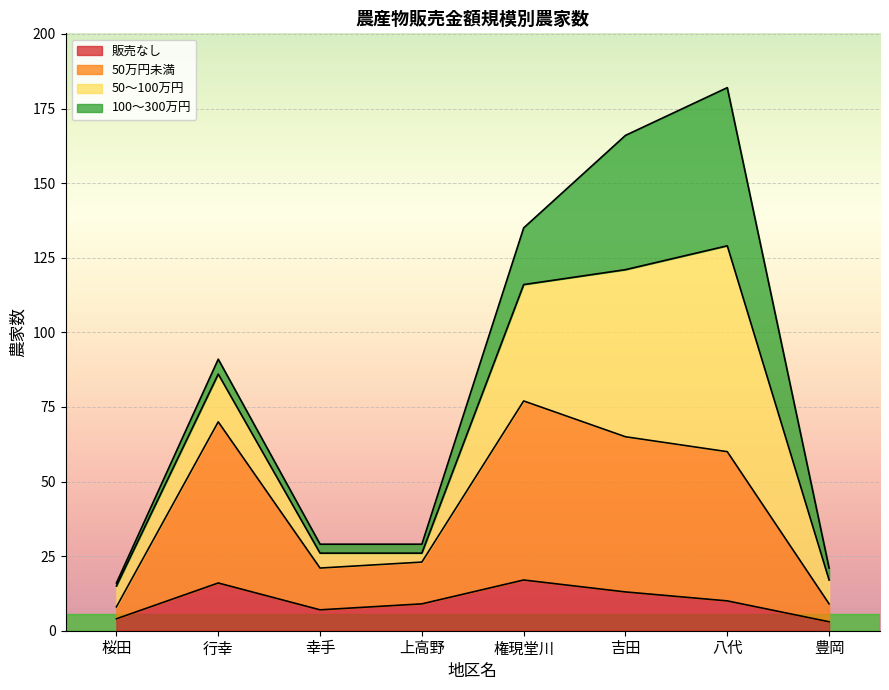

At which category is the sum across all series the highest?

八代